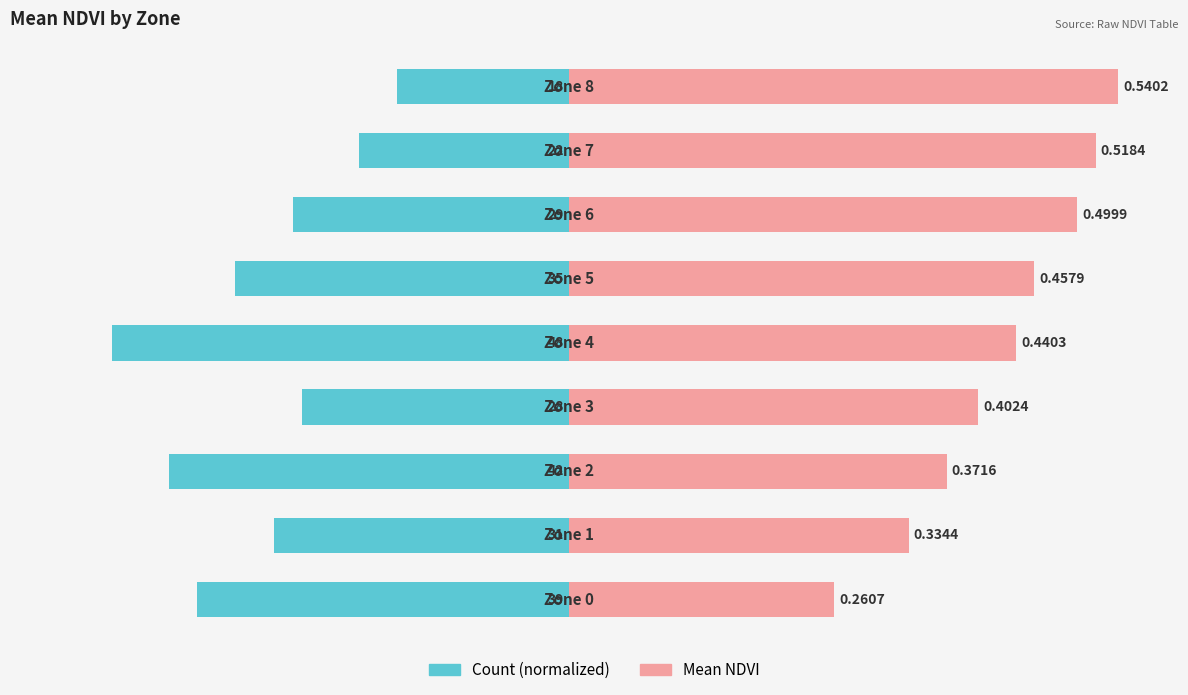

How many bars are there in total?

18